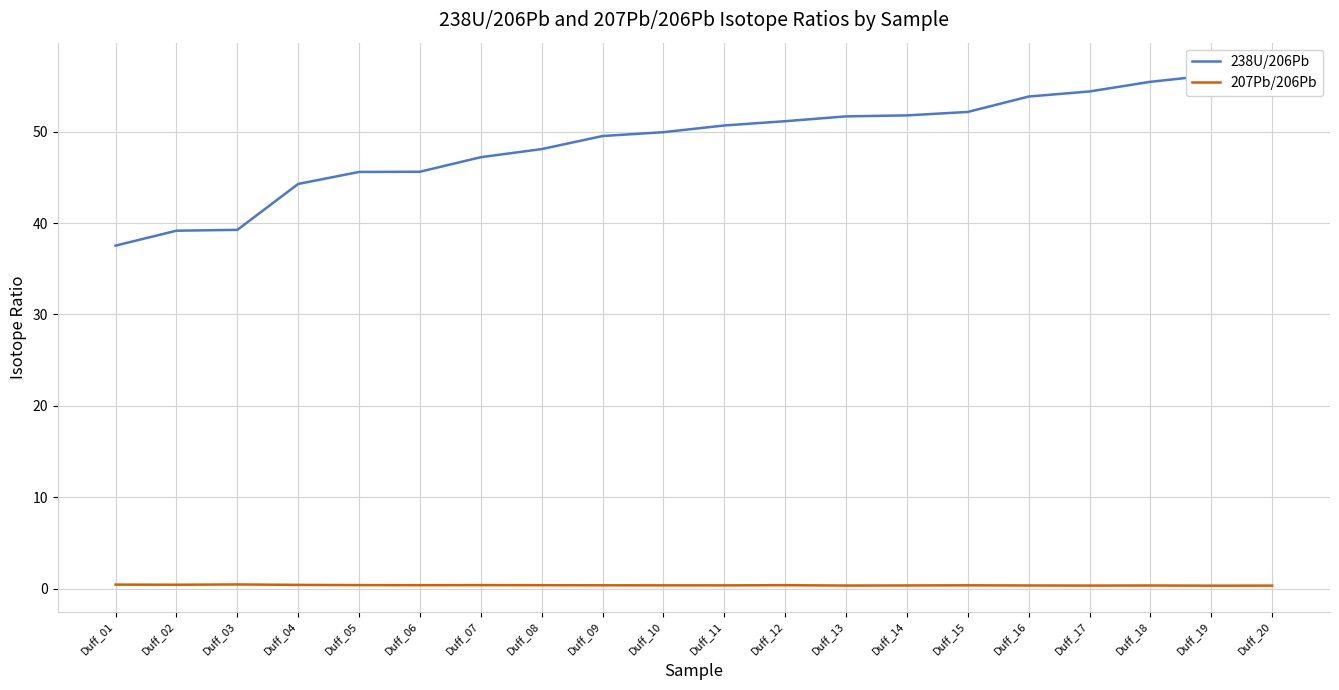

How many lines are shown in the chart?

2